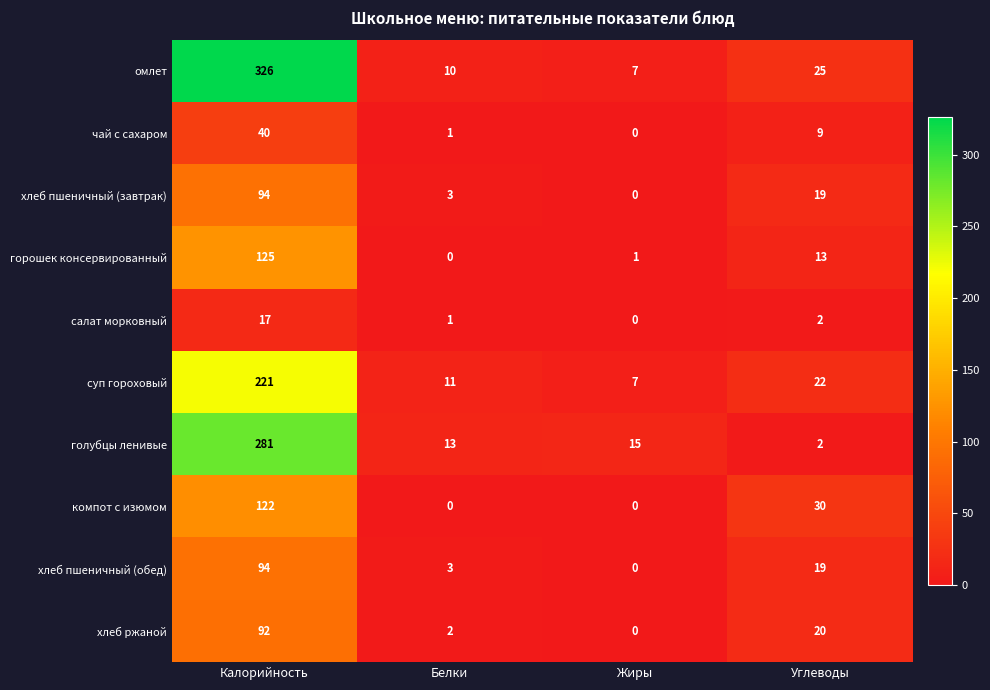

What is the difference between the second highest and second lowest values in the хлеб пшеничный (завтрак) series?

16